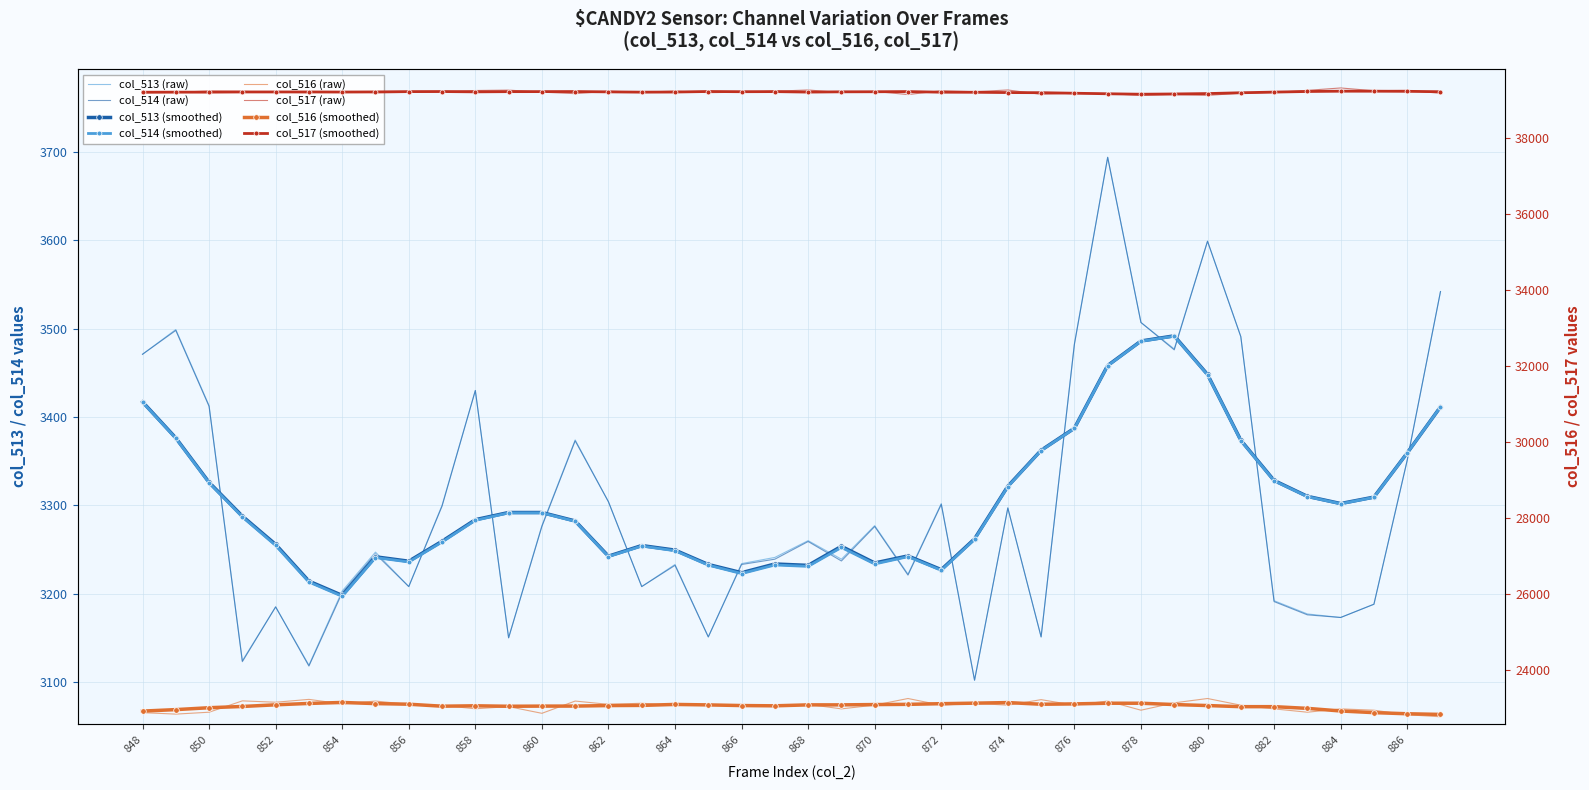

In col_513, how many points are lower than both neighbors (excluding endpoints)?

12